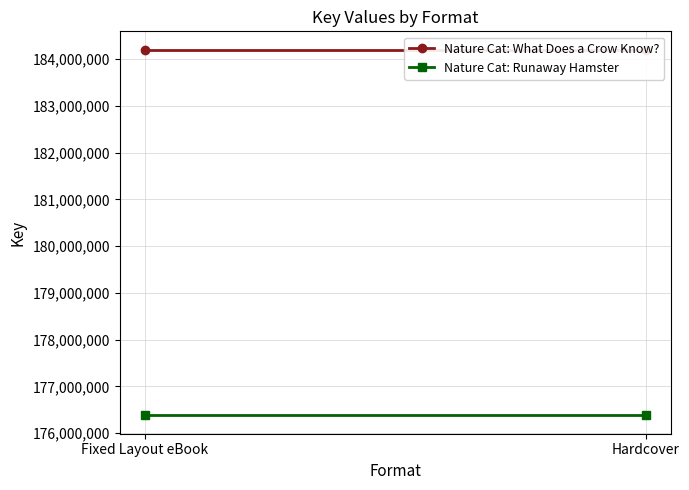

Rank the categories by Nature Cat: What Does a Crow Know? value from lowest to highest.

Fixed Layout eBook, Hardcover